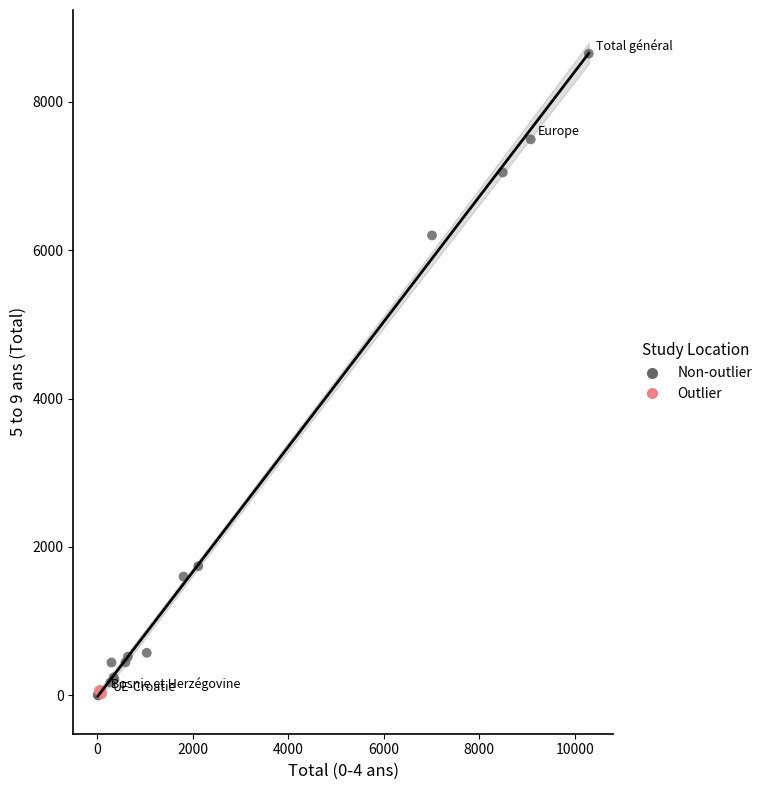

Which series has the widest spread of Y values?

Non-outlier